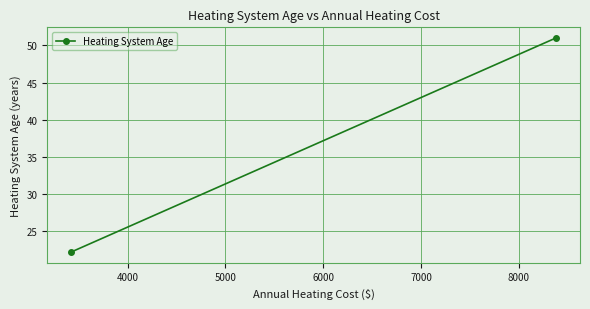

What is the value of the 1st point from the left?

22.2